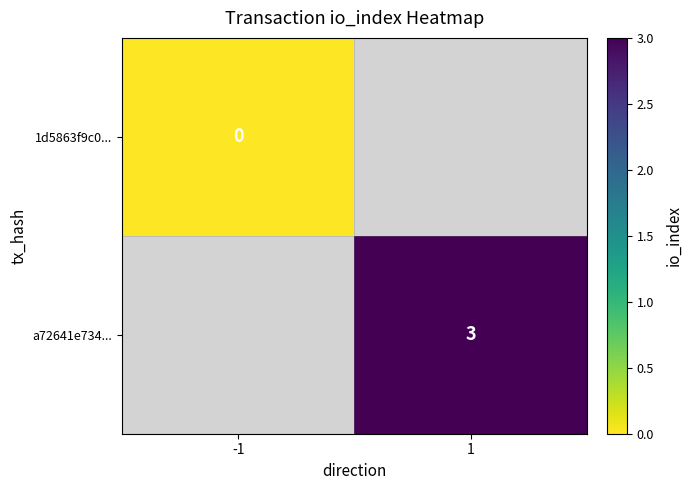

At which label does a72641e734... reach its minimum?

-1